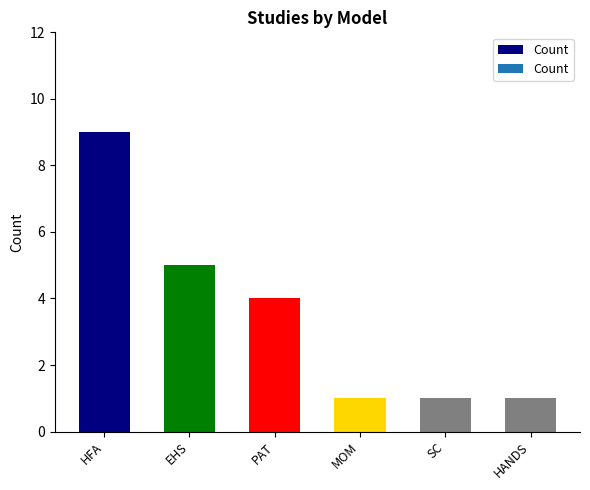

How many values are below 4?

3